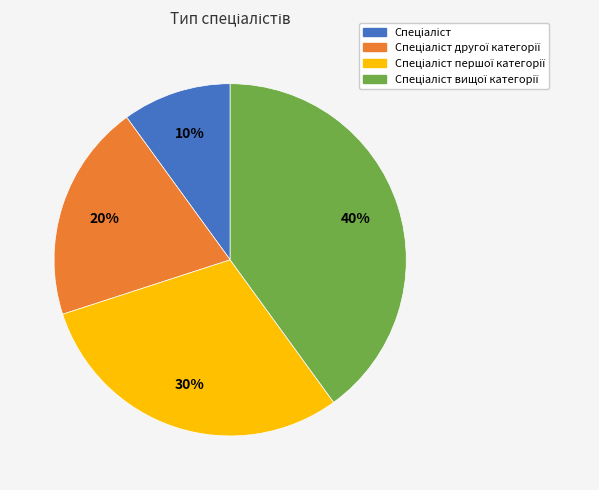

Does any single category account for the majority?

No